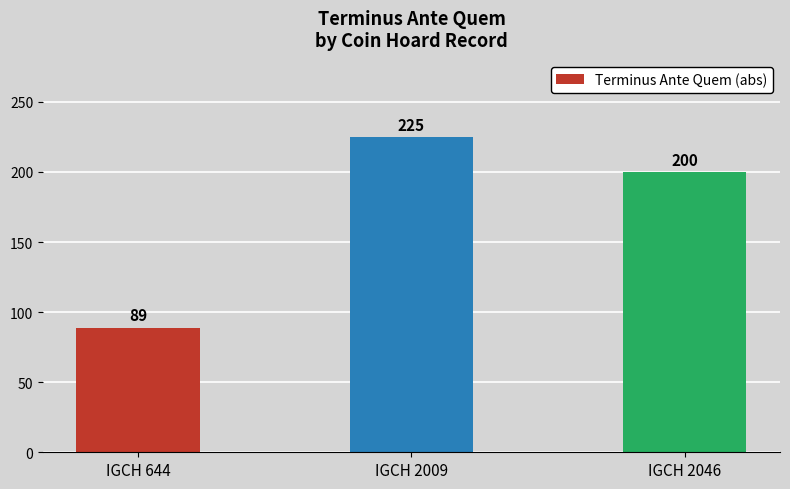

At which label does the data first exceed 200?

IGCH 2009